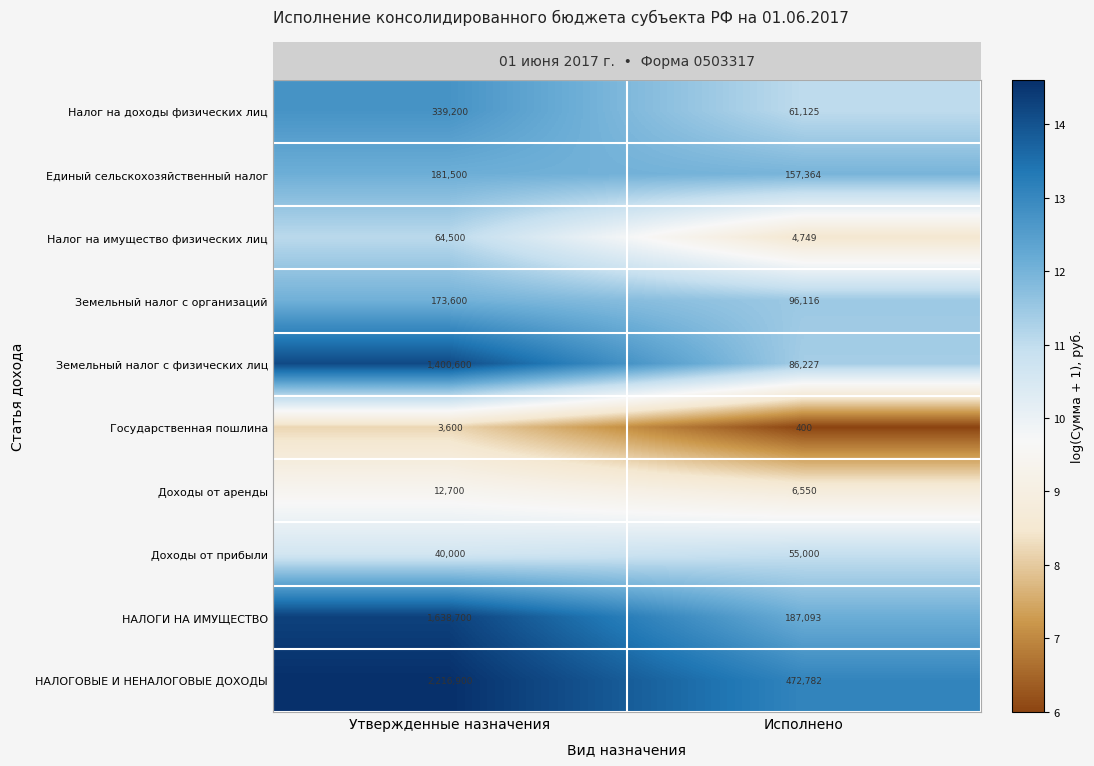

What is the sum of the Доходы от аренды values at Исполнено and Утвержденные назначения?

19250